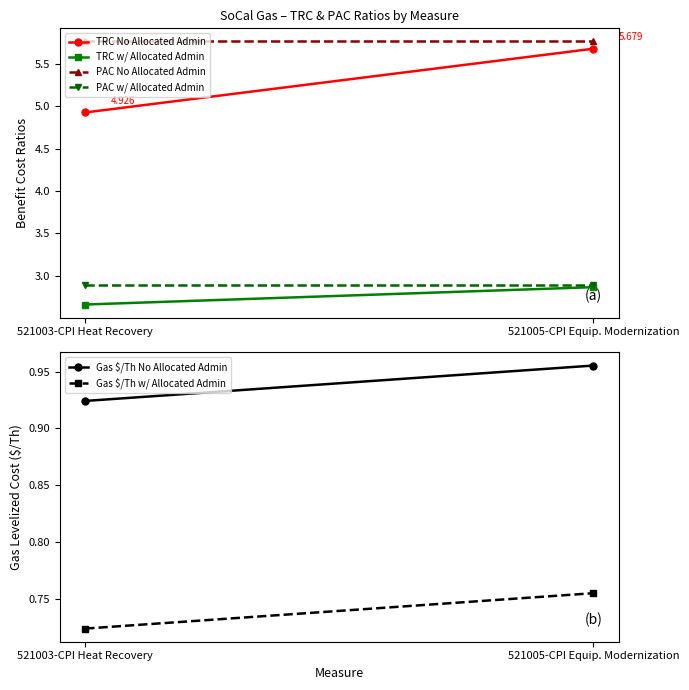

True or false: TRC w/ Allocated Admin has a value of 2.9 at 521005-CPI Equip. Modernization.

True